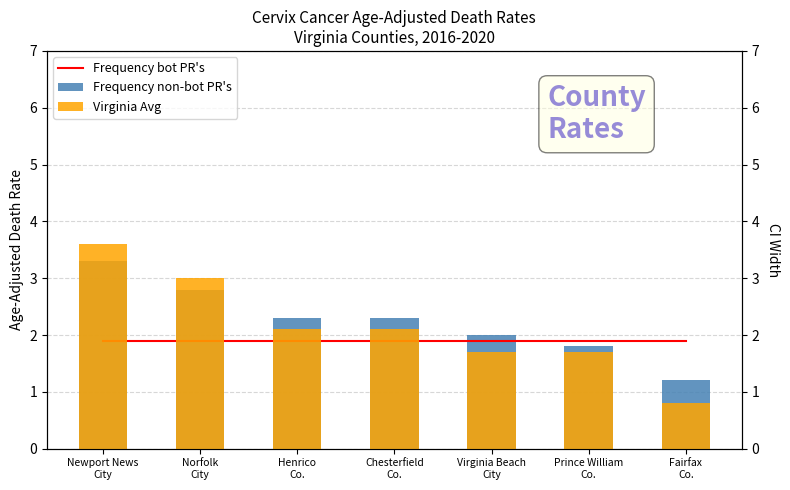

What is the difference between the second highest and minimum values in the Frequency bot PR's series?

1.6